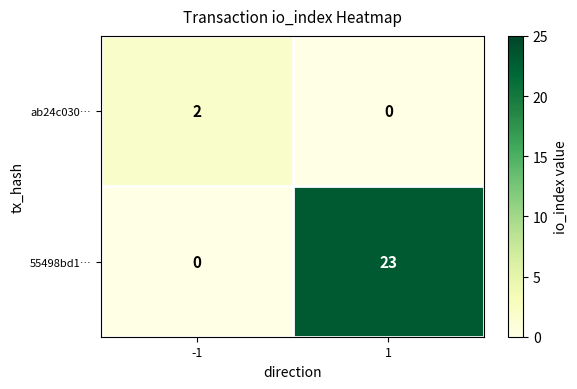

List the series in order of their overall mean, lowest first.

ab24c030…, 55498bd1…